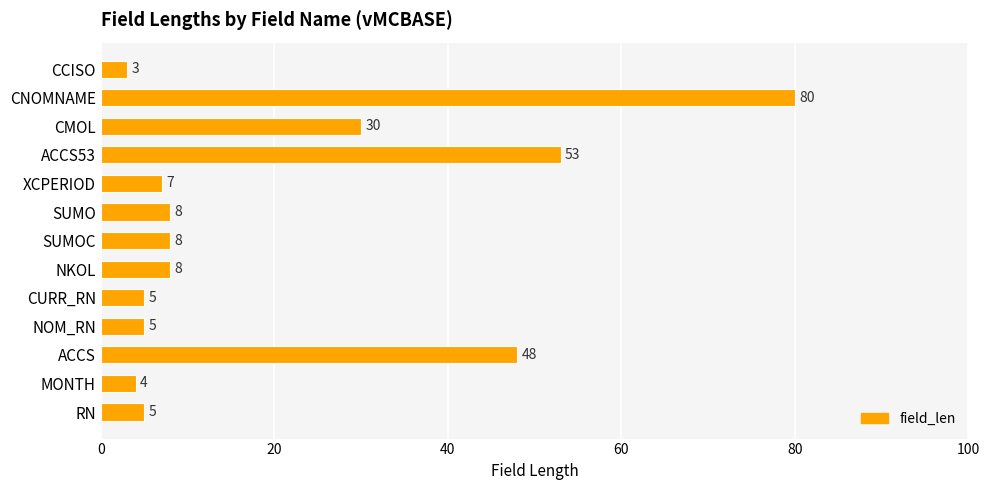

Are the bars grouped side by side (vs. stacked)?

No